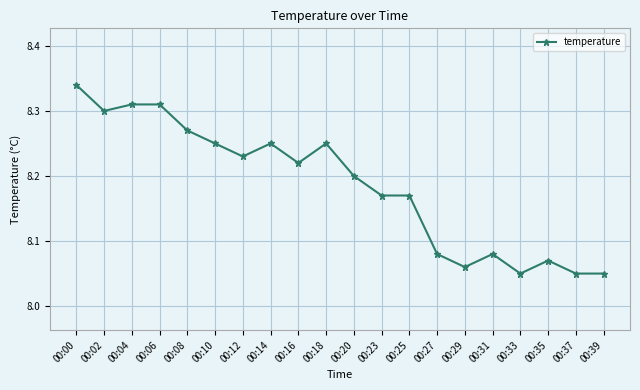

Count the values in the range 8 to 9.

20